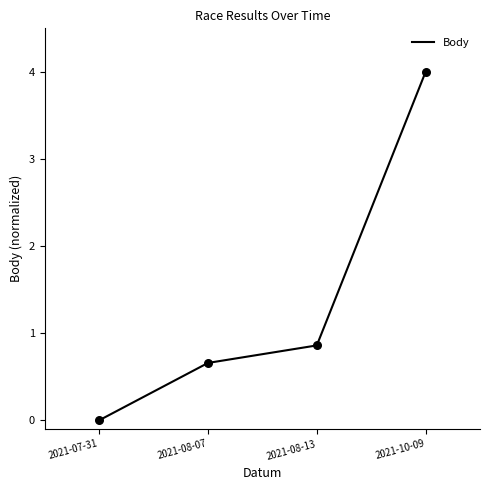

What is the change in value from 2021-07-31 to 2021-08-07?

+0.7